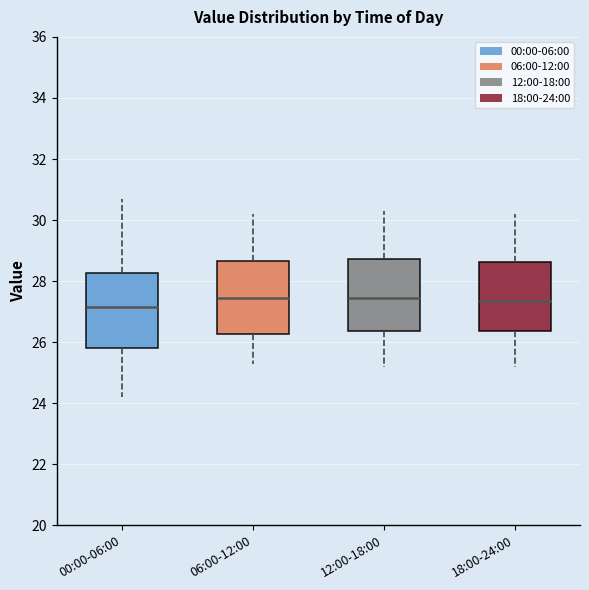

Reading left to right, transcribe this box plot: for each box, give where its median line is, the range the box spans, and where its two whiskers end, as read against the y-axis. The values are not printed on the chart, so give them approximately, as read against the axis.

00:00-06:00: median 27.2, box 25.8 to 28.2, whiskers 24.2 to 30.8
06:00-12:00: median 27.4, box 26.2 to 28.6, whiskers 25.4 to 30.2
12:00-18:00: median 27.4, box 26.4 to 28.8, whiskers 25.2 to 30.4
18:00-24:00: median 27.4, box 26.4 to 28.6, whiskers 25.2 to 30.2